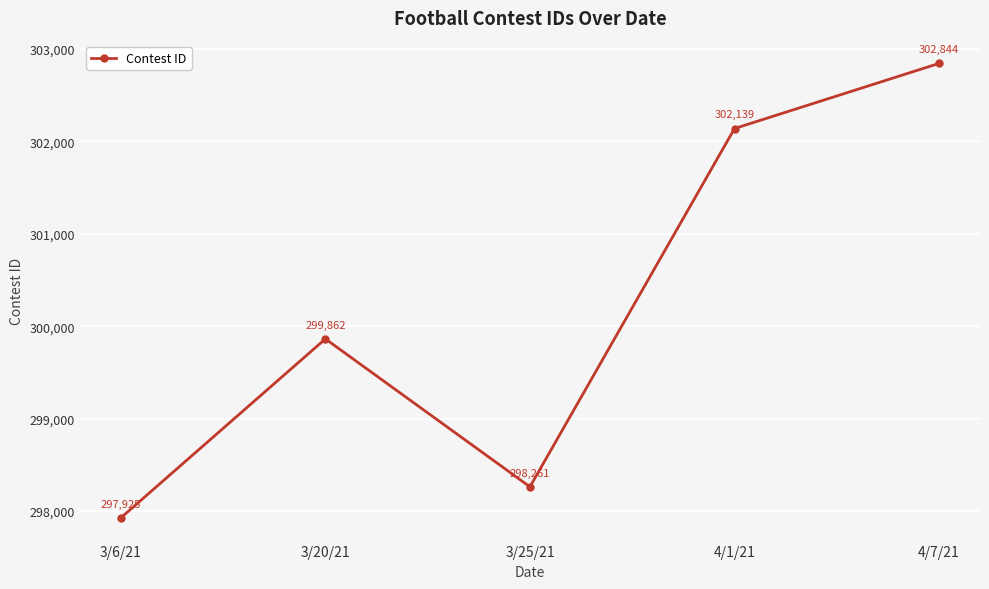

The value at 3/20/21 is 518142. True or false?

False